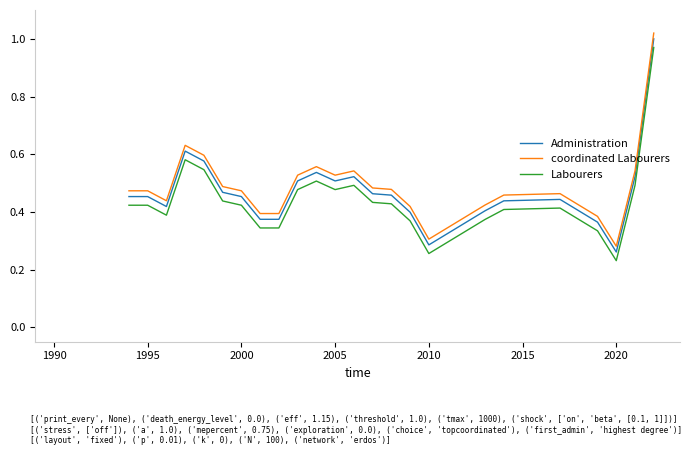

What are all the series names shown in the legend?

Administration, coordinated Labourers, Labourers